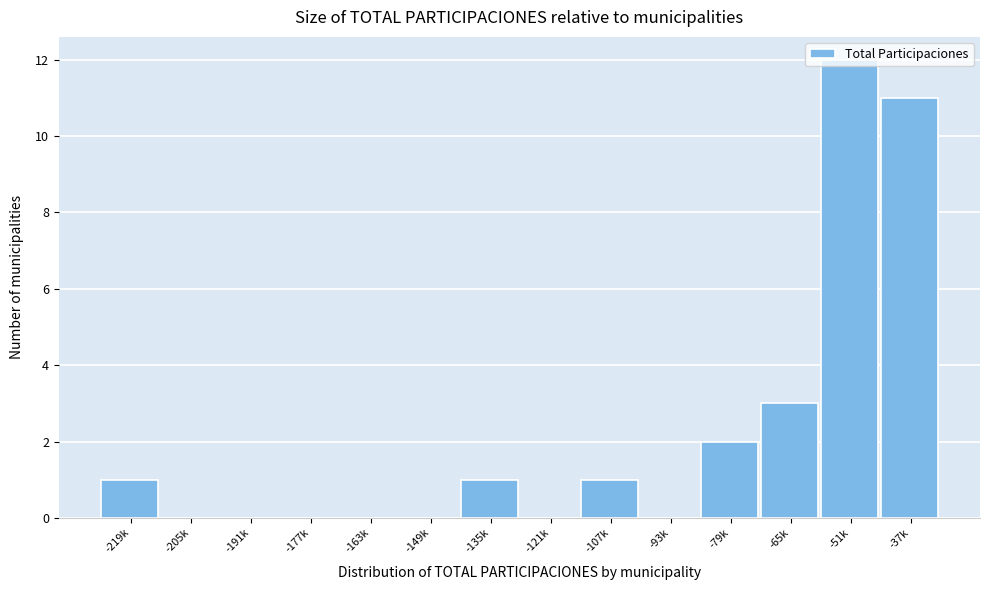

True or false: the data shows 0 at -191k.

True